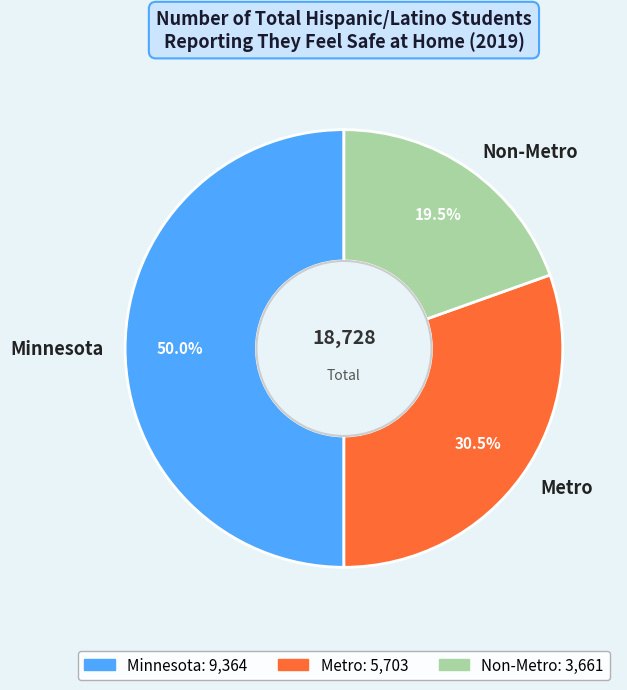

To the nearest percent, what is the difference between the Minnesota and Metro slice percentages?

20%